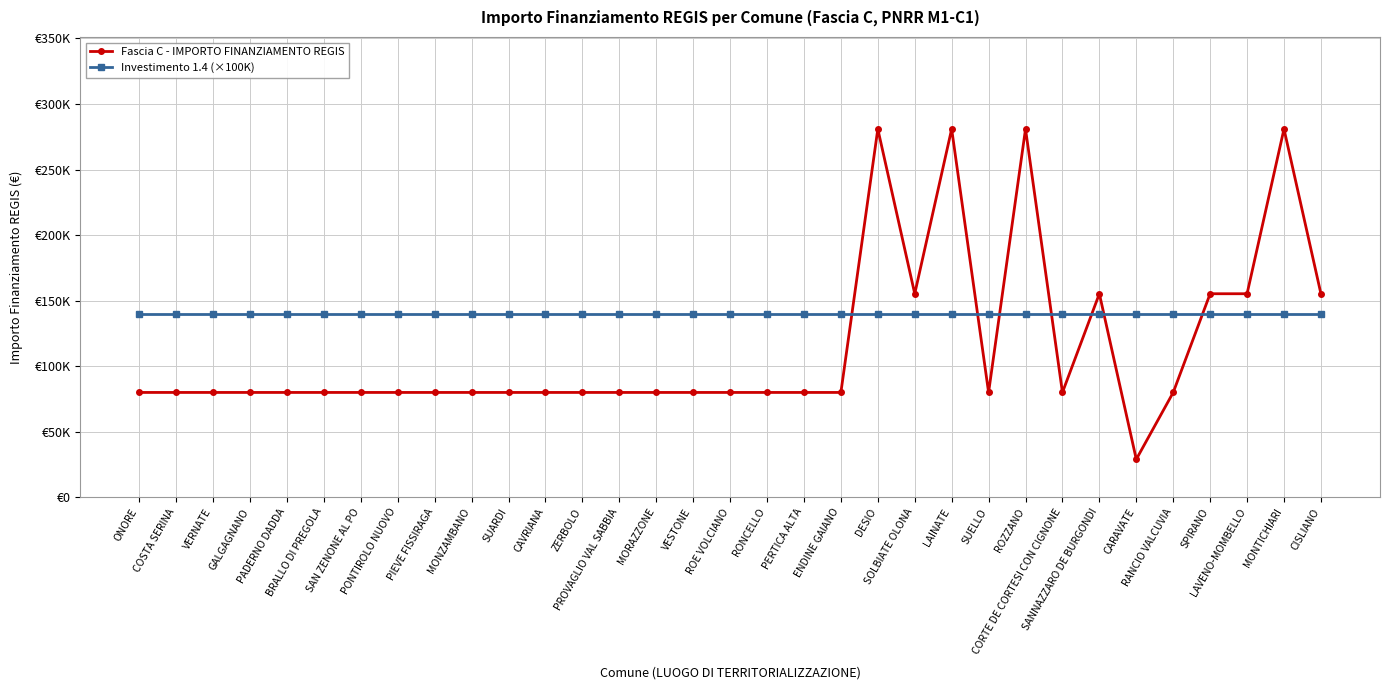

At how many categories does at least one series exceed 174455?

4